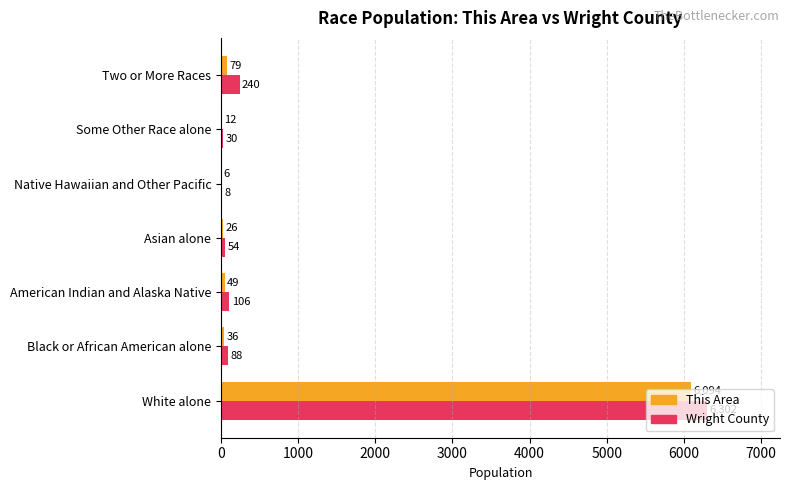

Which series has the largest total across all categories?

Wright County